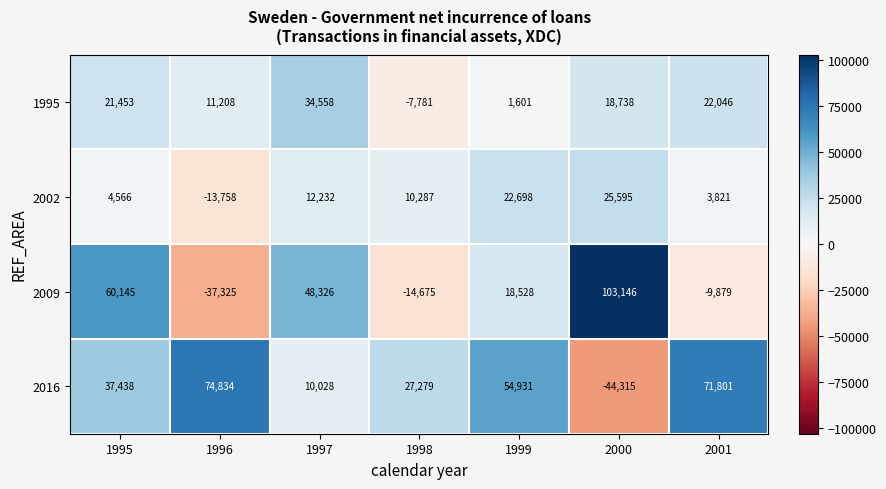

What is the difference between the 2009 values at 1997 and 2000?

54820